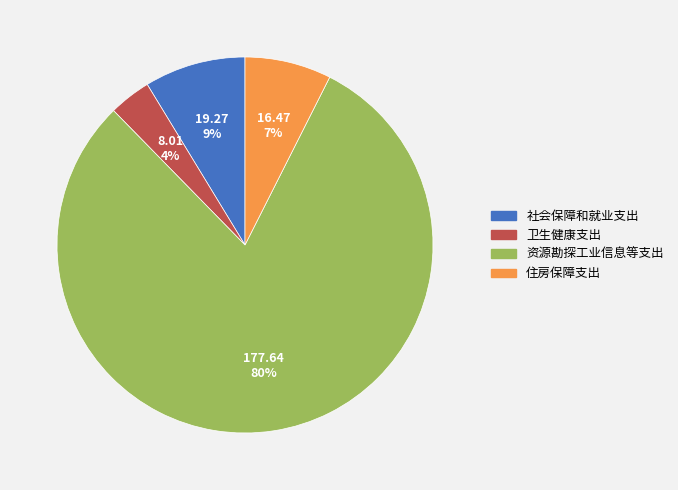

Which category has the biggest portion of the pie?

资源勘探工业信息等支出